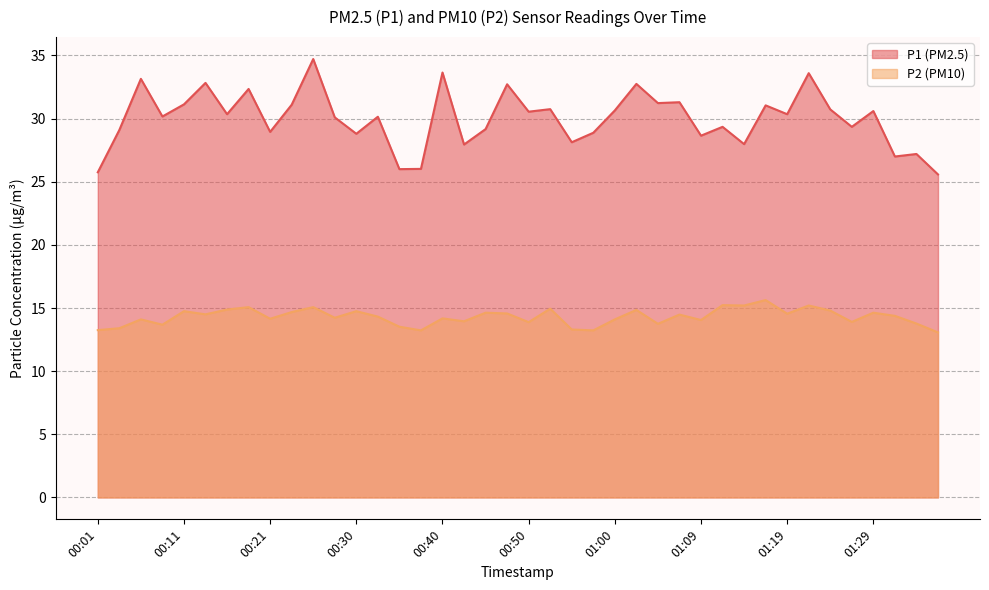

At which category is the sum across all series the highest?

00:25